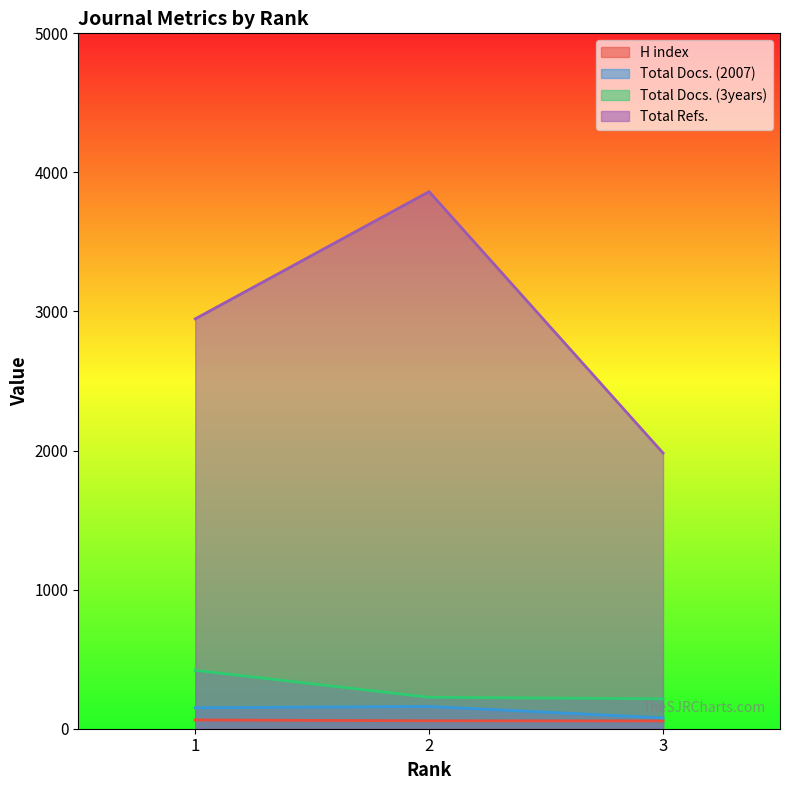

What is the average value of the H index series?

59